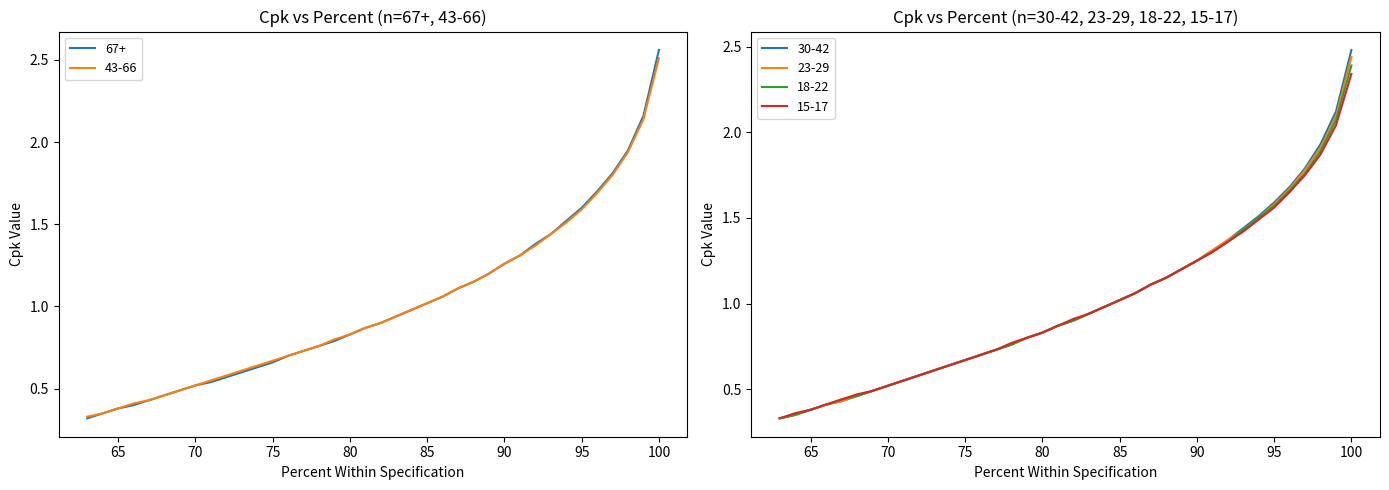

Is it true that 23-29 equals 0.9 at 83?

True